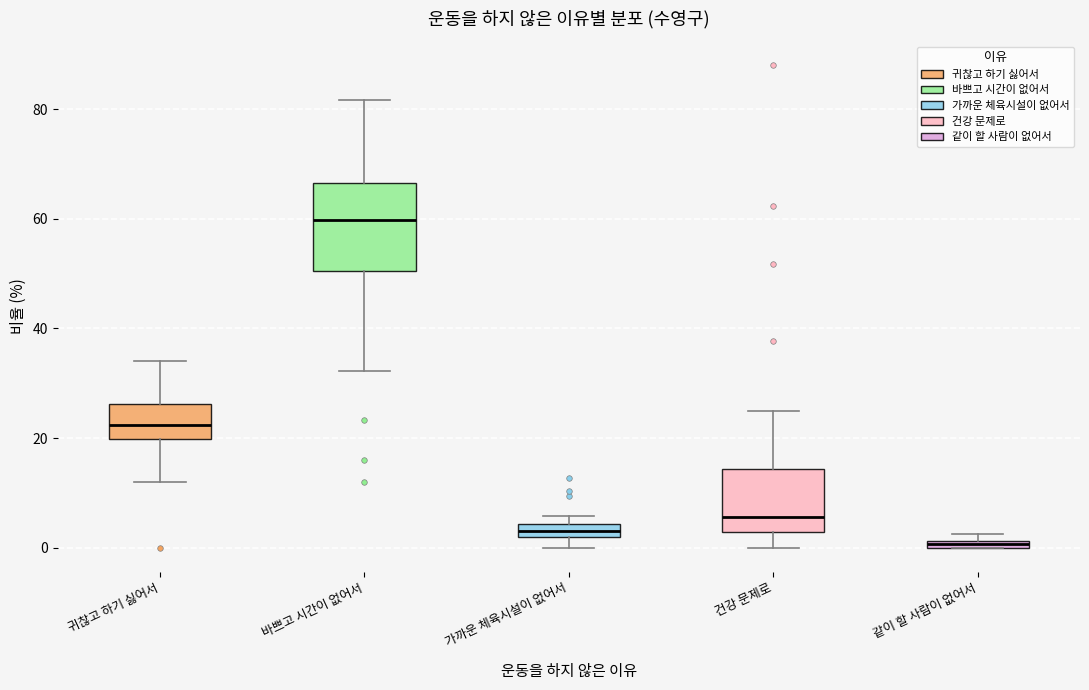

Where does the median line of the box for 귀찮고 하기 싫어서 sit on the y-axis? The values are not printed on the chart, so give them approximately, as read against the axis.

22